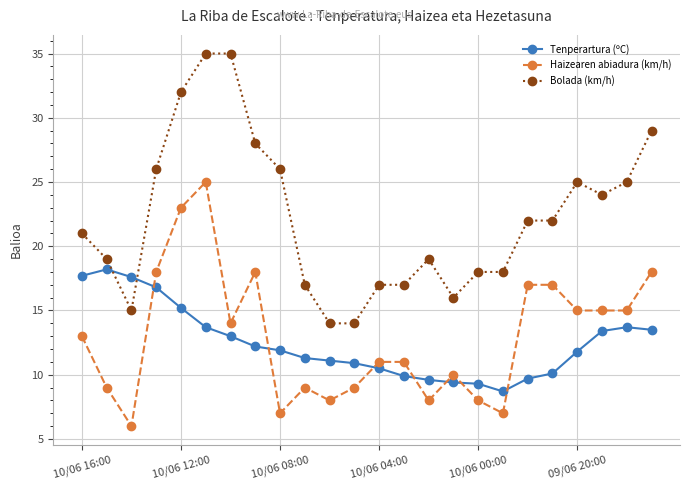

What is the average value of the Tenperartura (ºC) series?

12.5